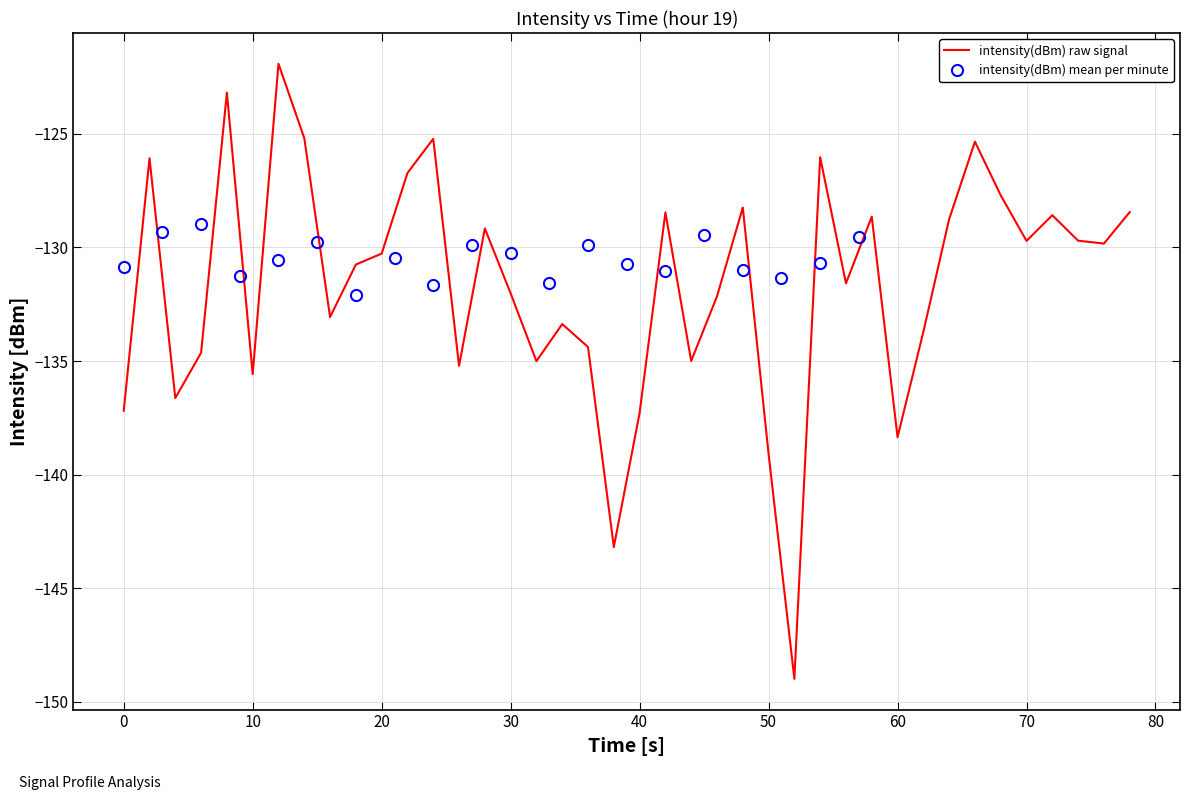

The chart shows a value of -201.9 at 17. True or false?

False